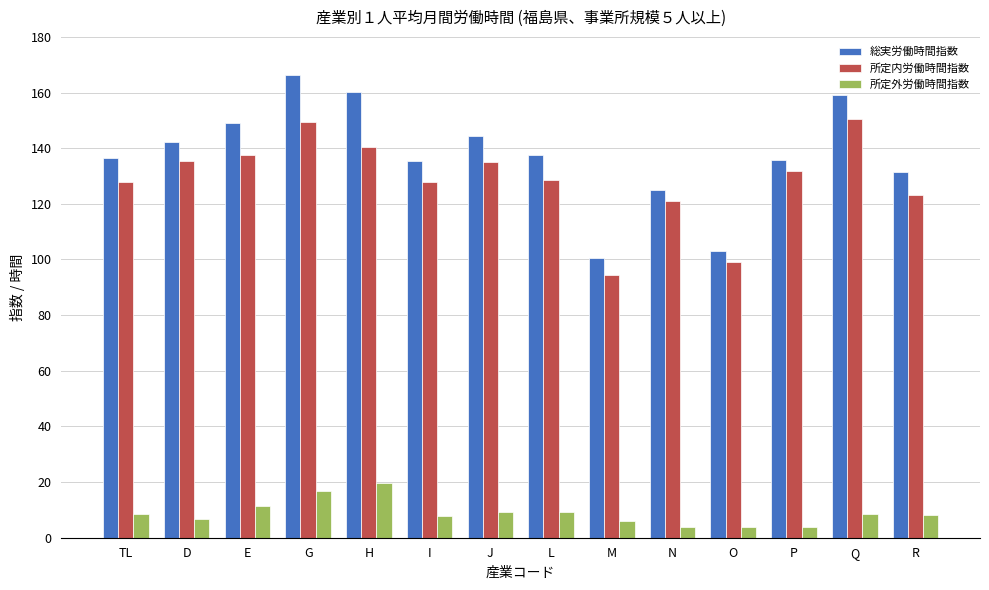

Which category has the highest value across all series?

G